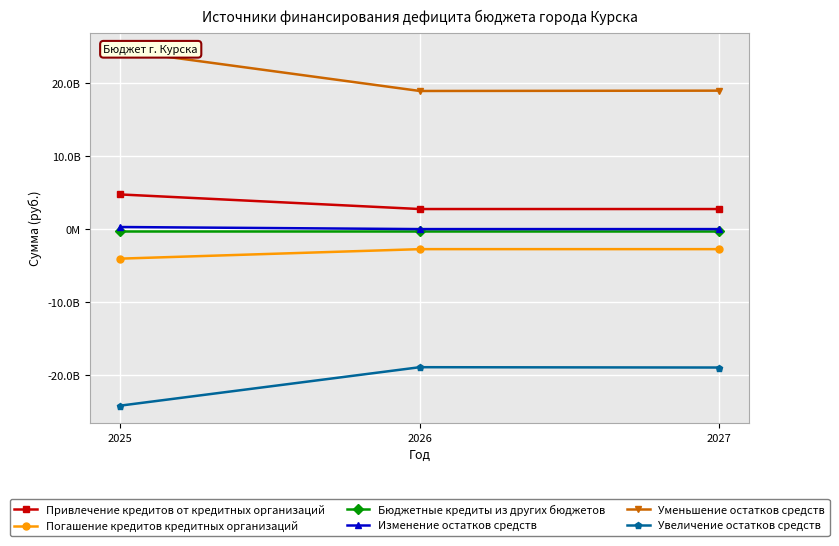

What is the sum of all Привлечение кредитов от кредитных организаций values?

10251471000.0